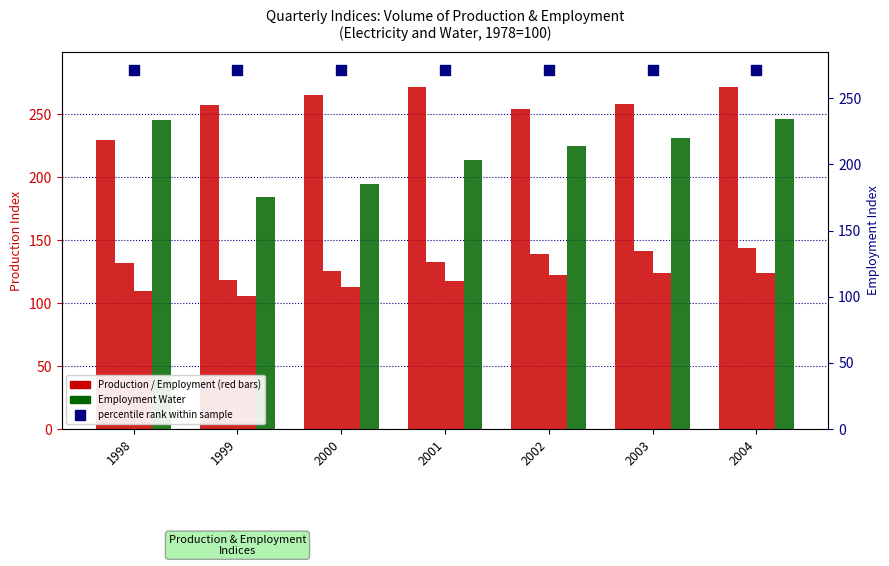

What is the value of the Employment Water bar at the 2nd from the left?

183.9